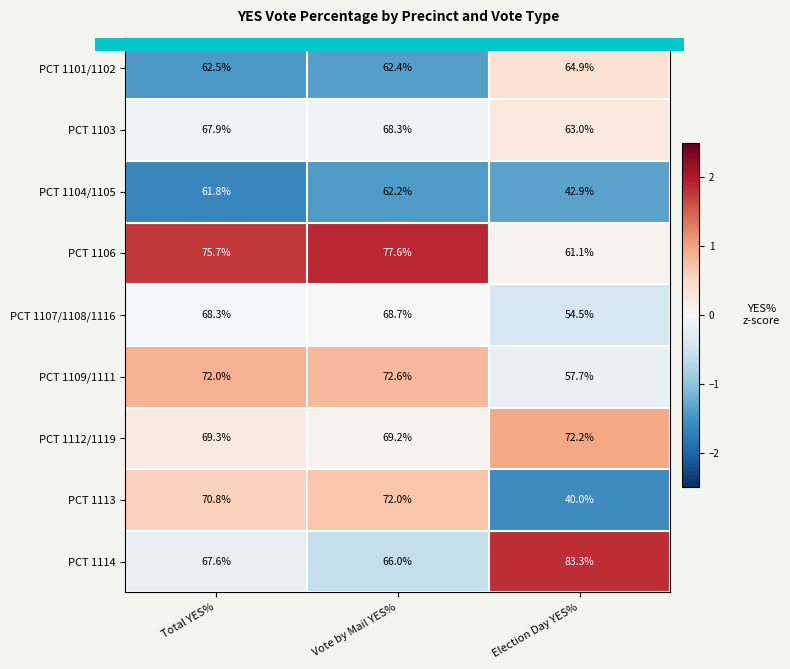

What is the difference between the maximum and minimum values in the PCT 1113 series?

32.0